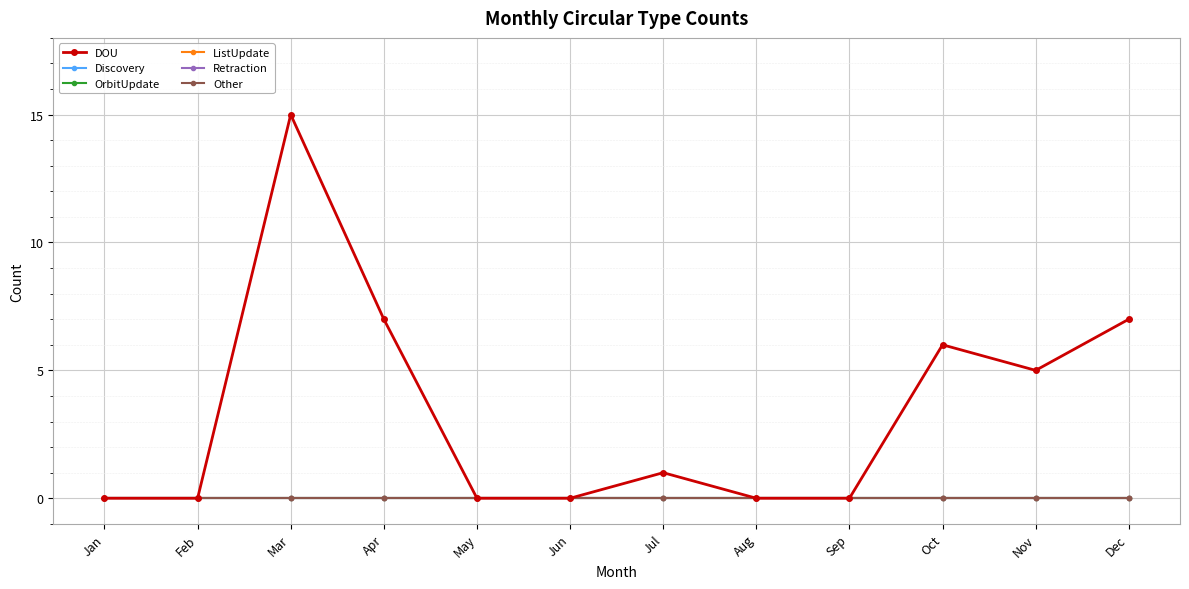

True or false: Retraction has more than 2 interior local peaks.

False